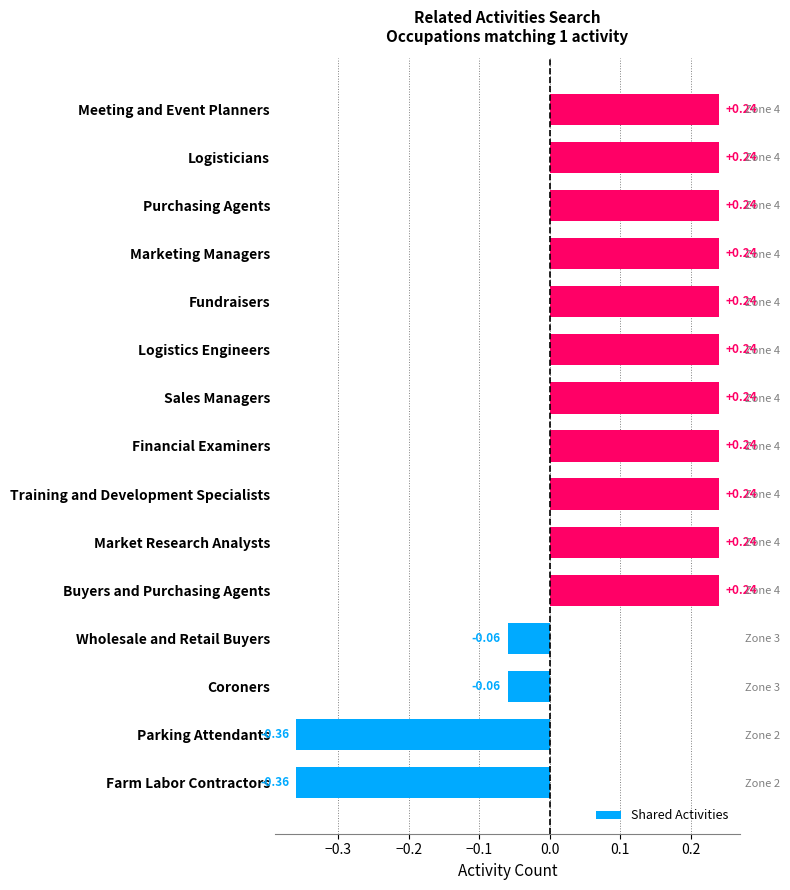

How many values are above zero?

11